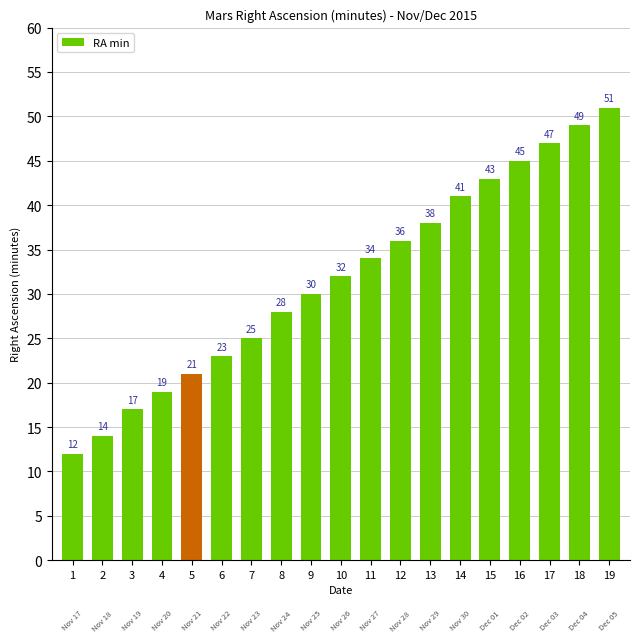

What is the minimum value shown in the chart?

12